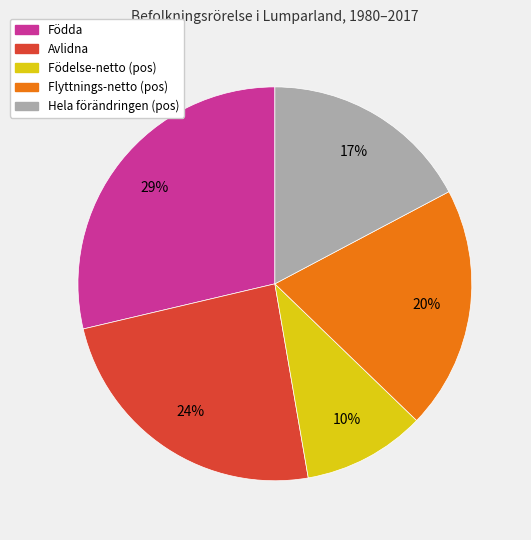

To the nearest percent, what portion does Avlidna represent?

24%